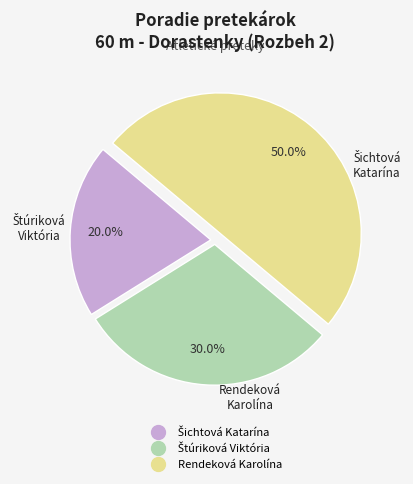

Is it true that Rendeková Karolína is 50% of the pie?

True